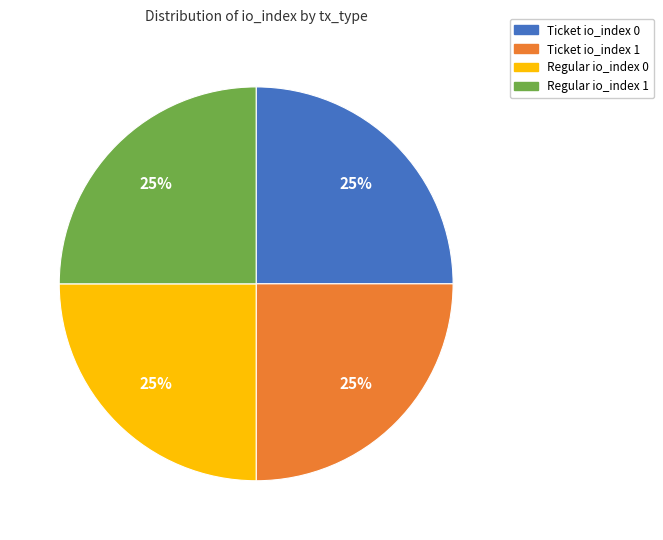

Is there a majority slice in this chart?

No